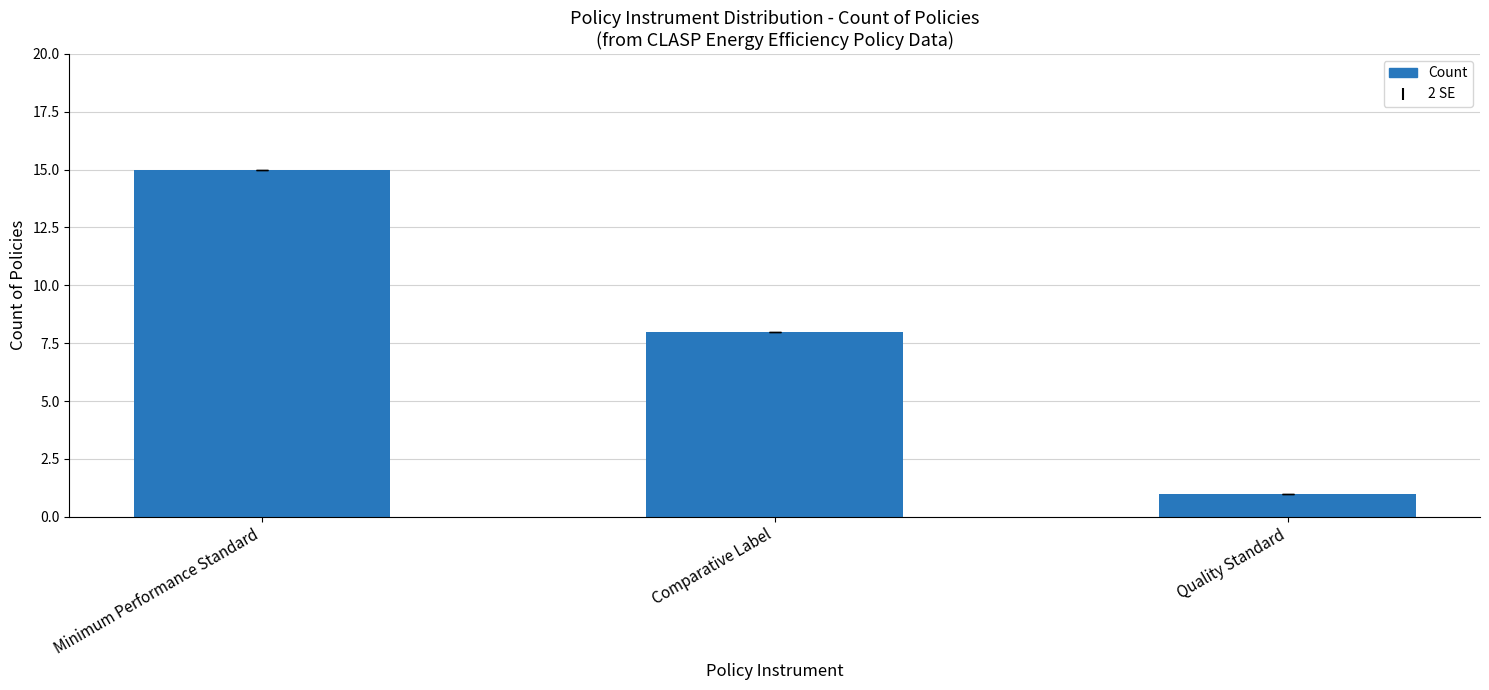

What is the average value?

8